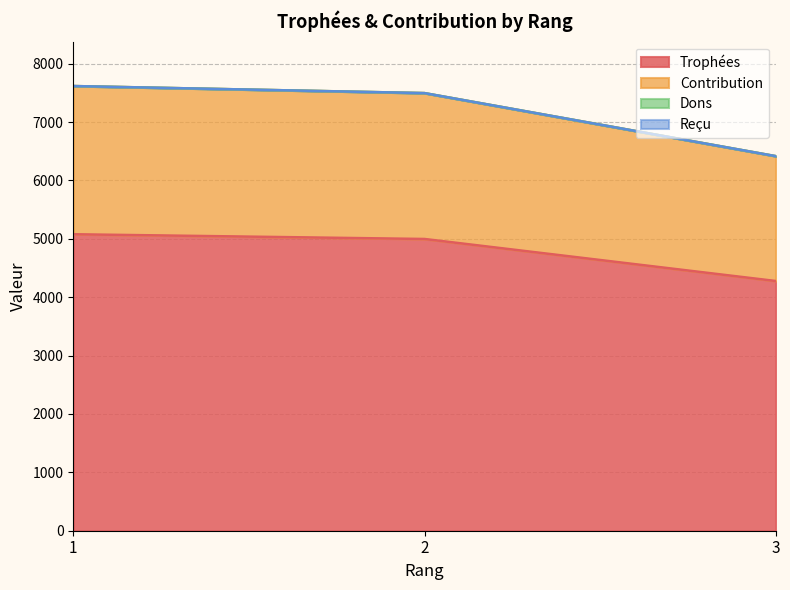

What is the spread (max minus min) of values at 2?

2499